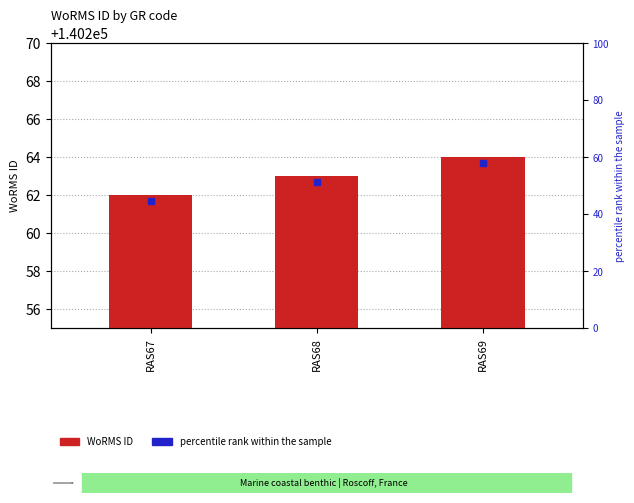

Which category has the lowest value across all series?

RAS67